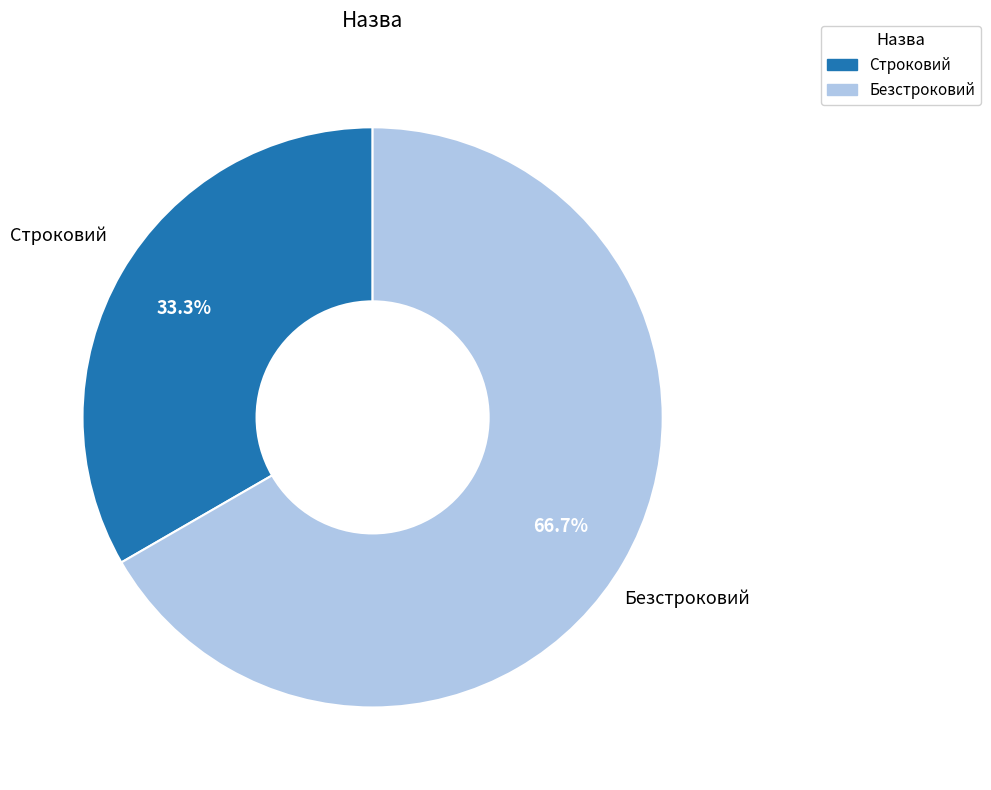

Between Строковий and Безстроковий, which is larger?

Безстроковий